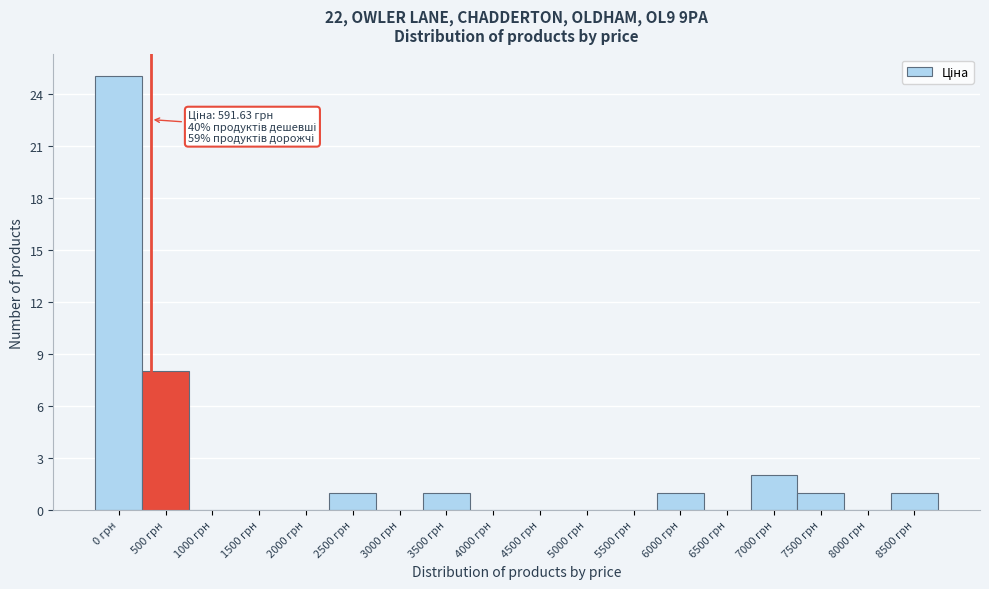

Reading left to right, list all the values displayed in this chart.

0 грн=25	500 грн=8	1000 грн=0	1500 грн=0	2000 грн=0	2500 грн=1	3000 грн=0	3500 грн=1	4000 грн=0	4500 грн=0	5000 грн=0	5500 грн=0	6000 грн=1	6500 грн=0	7000 грн=2	7500 грн=1	8000 грн=0	8500 грн=1